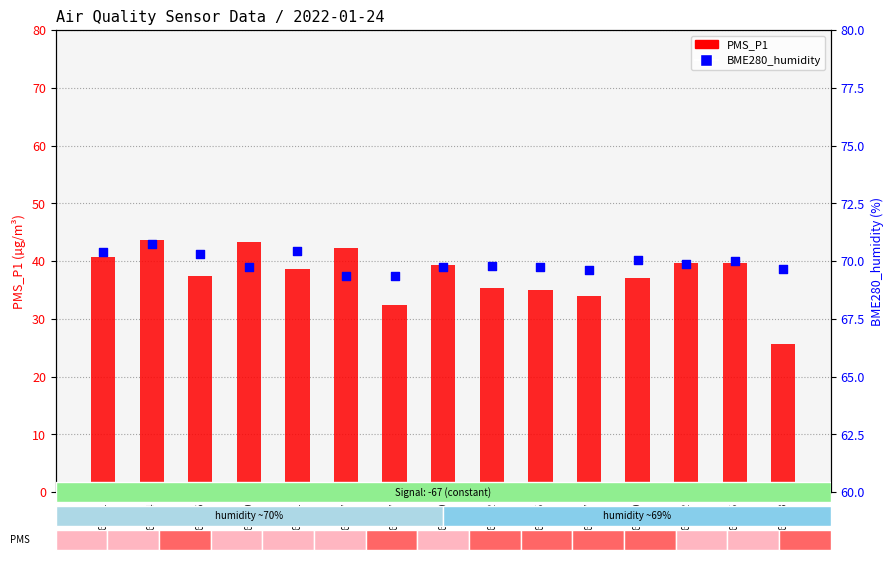

What are all the series names shown in the legend?

PMS_P1, BME280_humidity